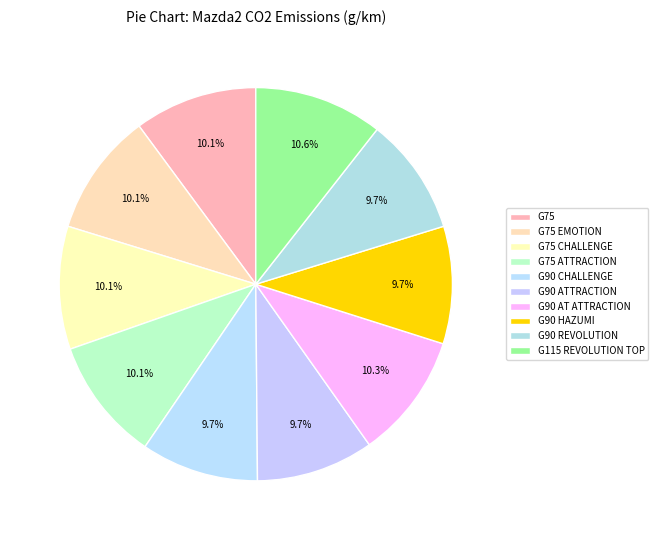

Is G90 AT ATTRACTION the majority of the pie?

No